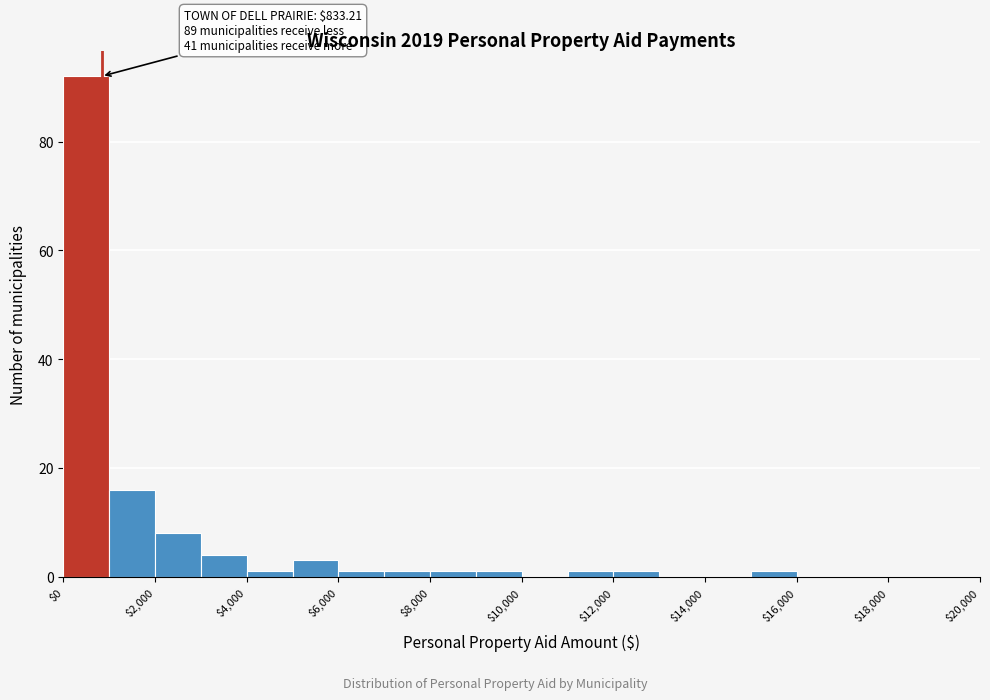

Over which range of the x-axis is the bar tallest?

0 to 1000